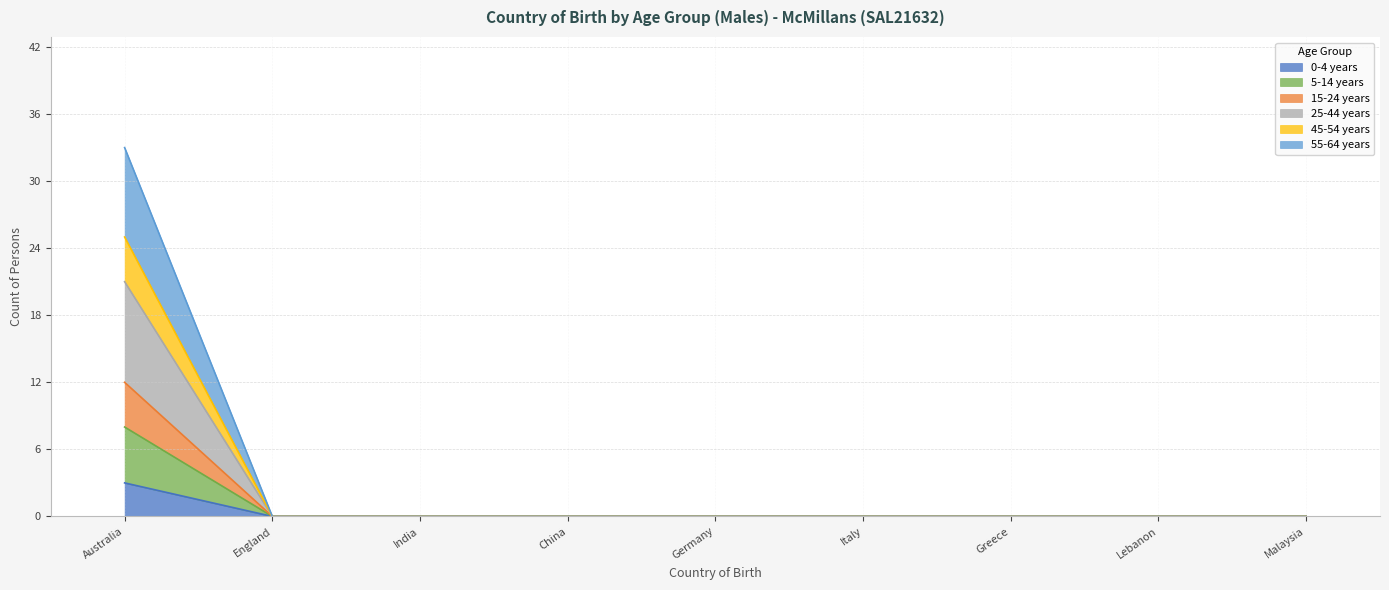

At which category does the chart reach its peak across all series?

Australia